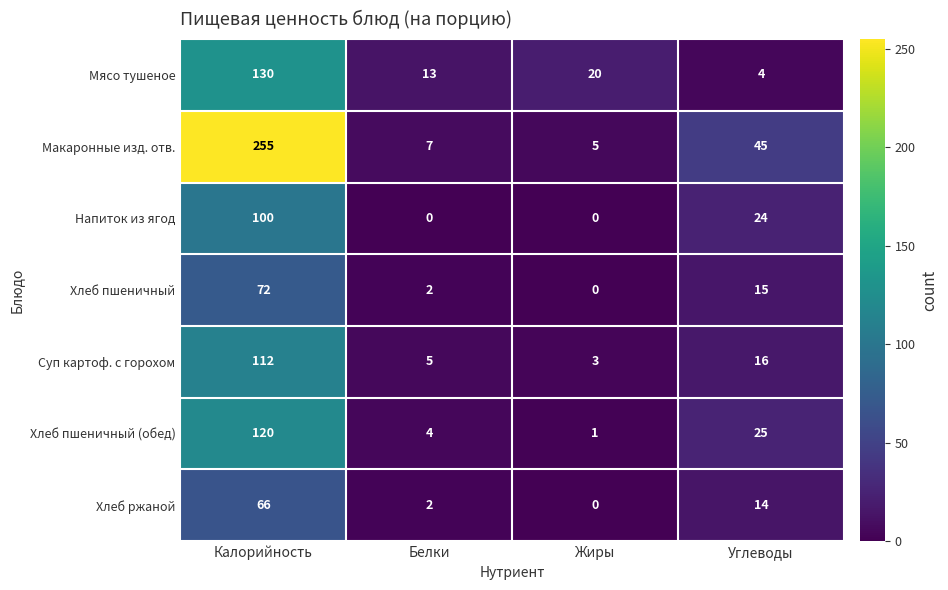

Is it true that Хлеб пшеничный (обед) equals 2 at Жиры?

False